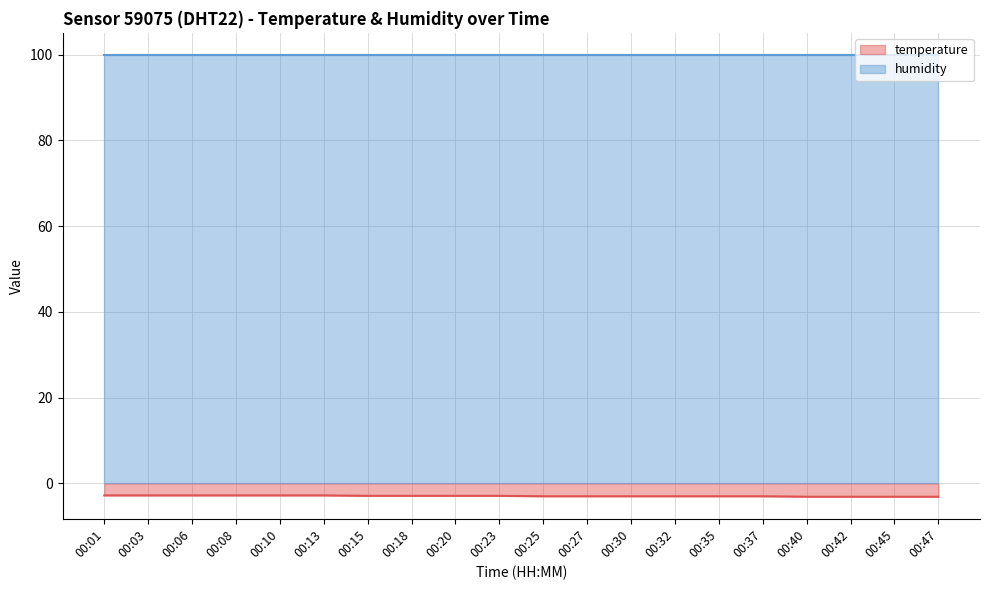

What is the maximum value shown in the chart?

99.9